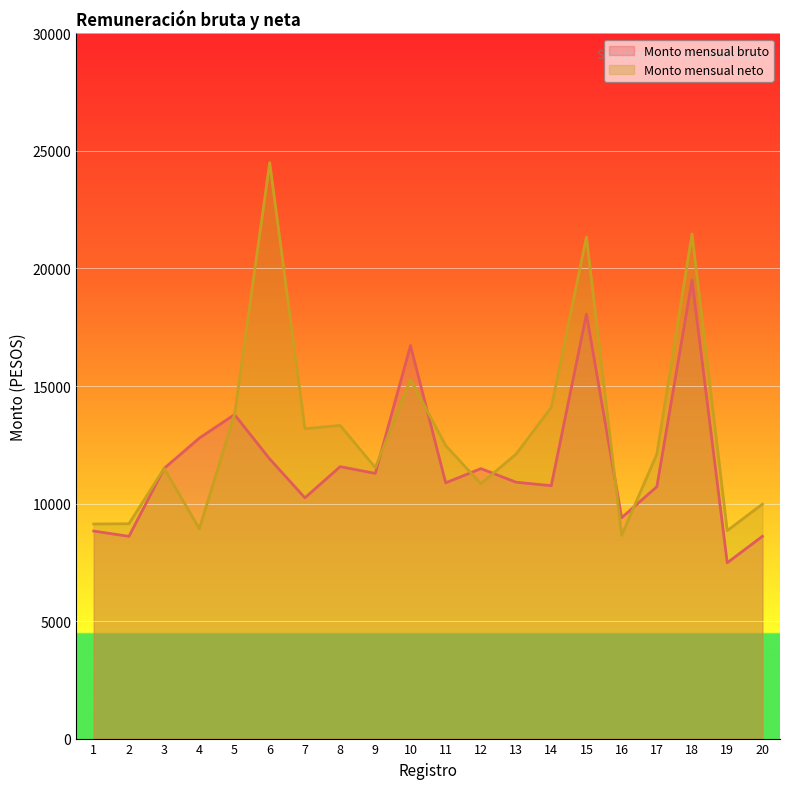

How many times do Monto mensual bruto and Monto mensual neto cross each other?

6